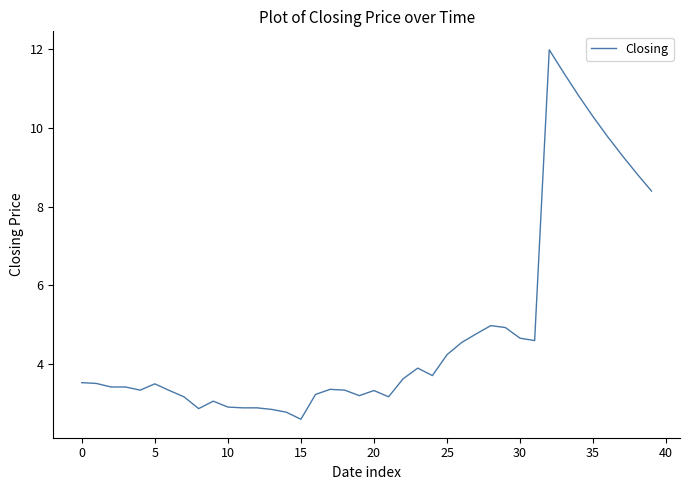

What is the maximum value shown in the chart?

12.0